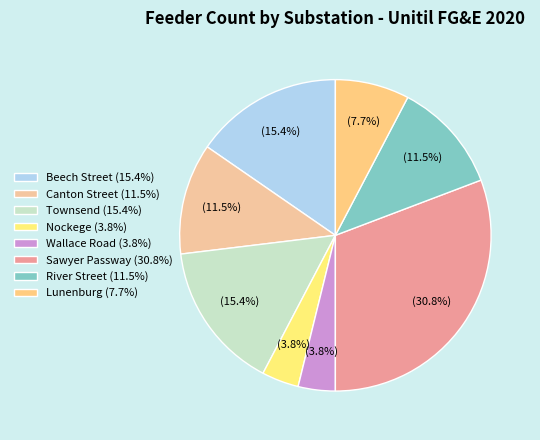

Is the sum of Canton Street and Wallace Road greater than half?

No